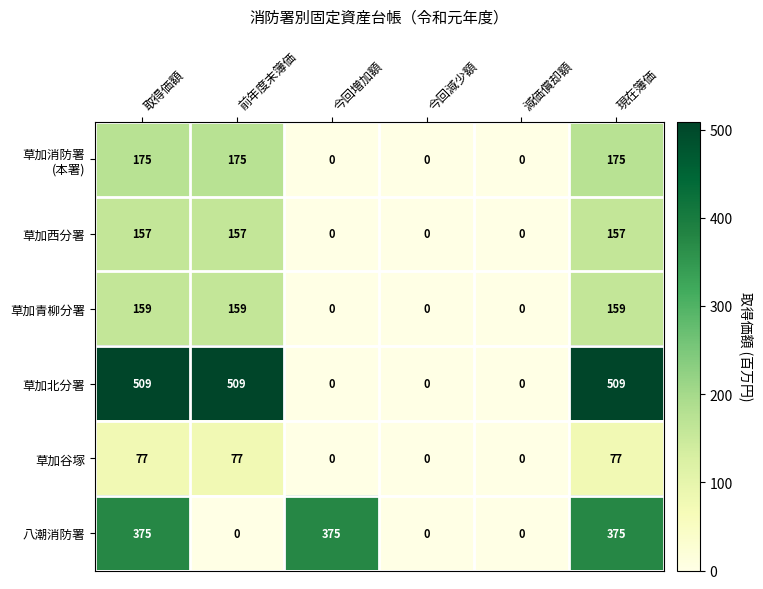

How many values in 草加谷塚 are above zero?

3